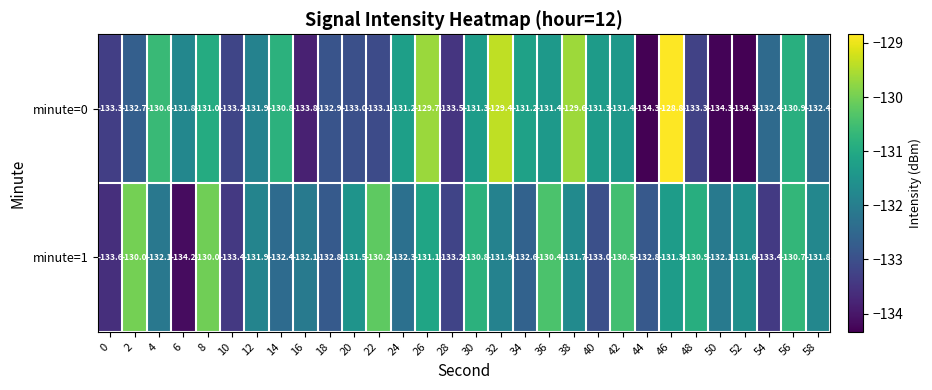

How many distinct data groups are displayed?

2